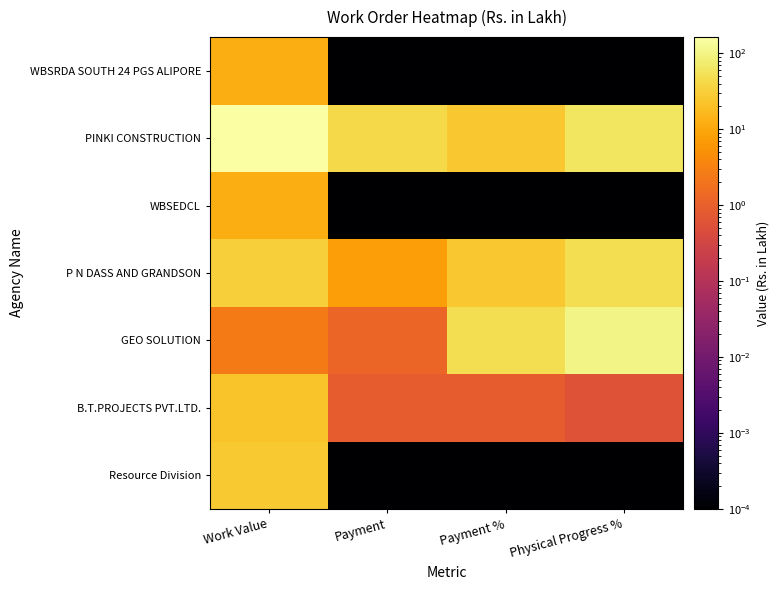

Reading right to left, extract all data points from this chart.

Resource Division: Physical Progress %=0.0	Payment %=0.0	Payment=0.0	Work Value=27.0
B.T.PROJECTS PVT.LTD.: Physical Progress %=0.6	Payment %=0.9	Payment=0.9	Work Value=22.4
GEO SOLUTION: Physical Progress %=100.0	Payment %=49.7	Payment=1.2	Work Value=2.5
P N DASS AND GRANDSON: Physical Progress %=50.0	Payment %=24.6	Payment=7.8	Work Value=31.6
WBSEDCL: Physical Progress %=0.0	Payment %=0.0	Payment=0.0	Work Value=12.3
PINKI CONSTRUCTION: Physical Progress %=60.0	Payment %=25.7	Payment=42.0	Work Value=163.4
WBSRDA SOUTH 24 PGS ALIPORE: Physical Progress %=0.0	Payment %=0.0	Payment=0.0	Work Value=12.3